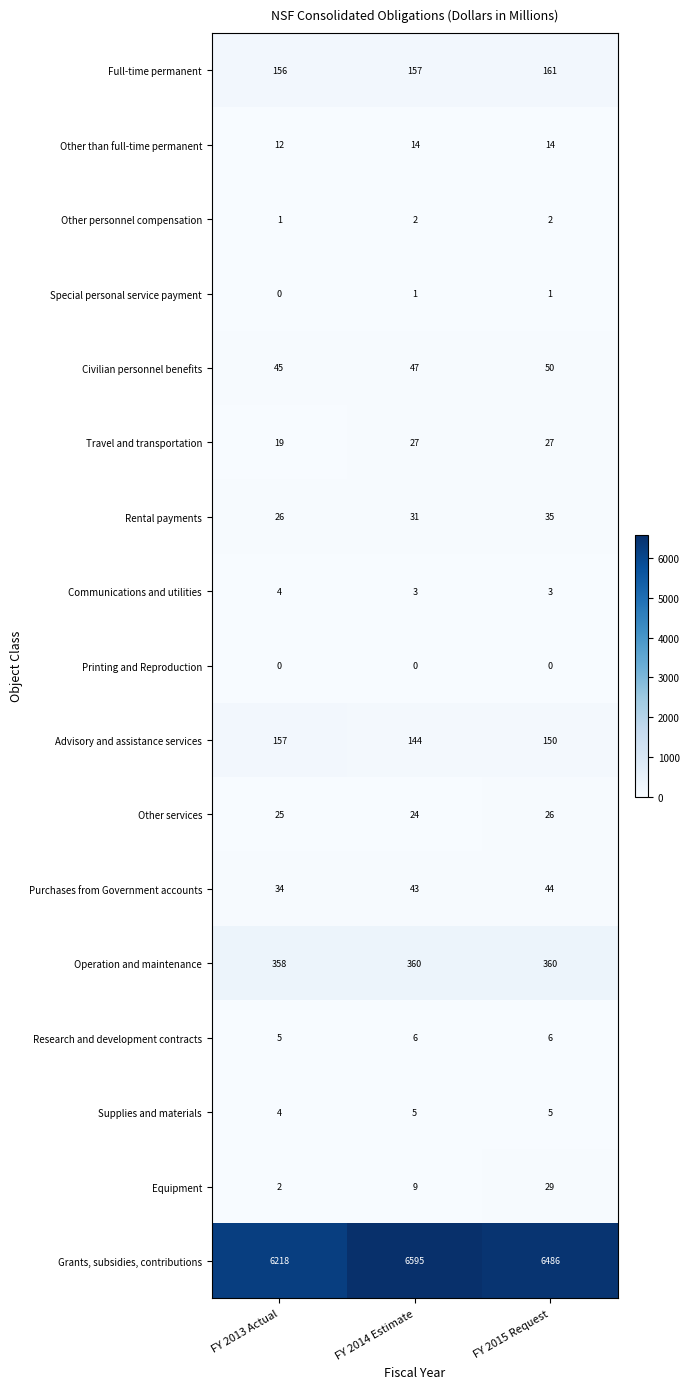

Which series has the largest total across all categories?

Grants, subsidies, contributions